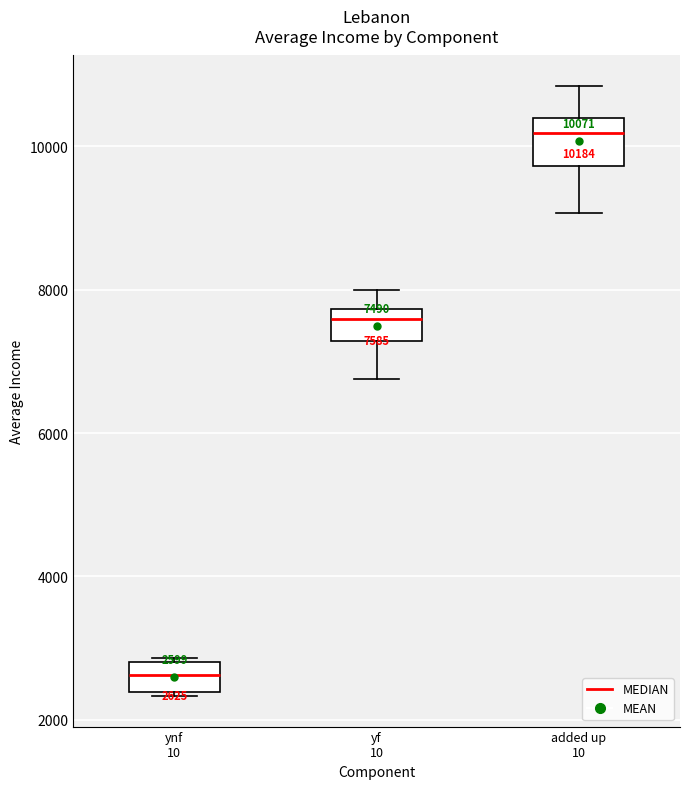

Which box's median line is the highest?

added up 10